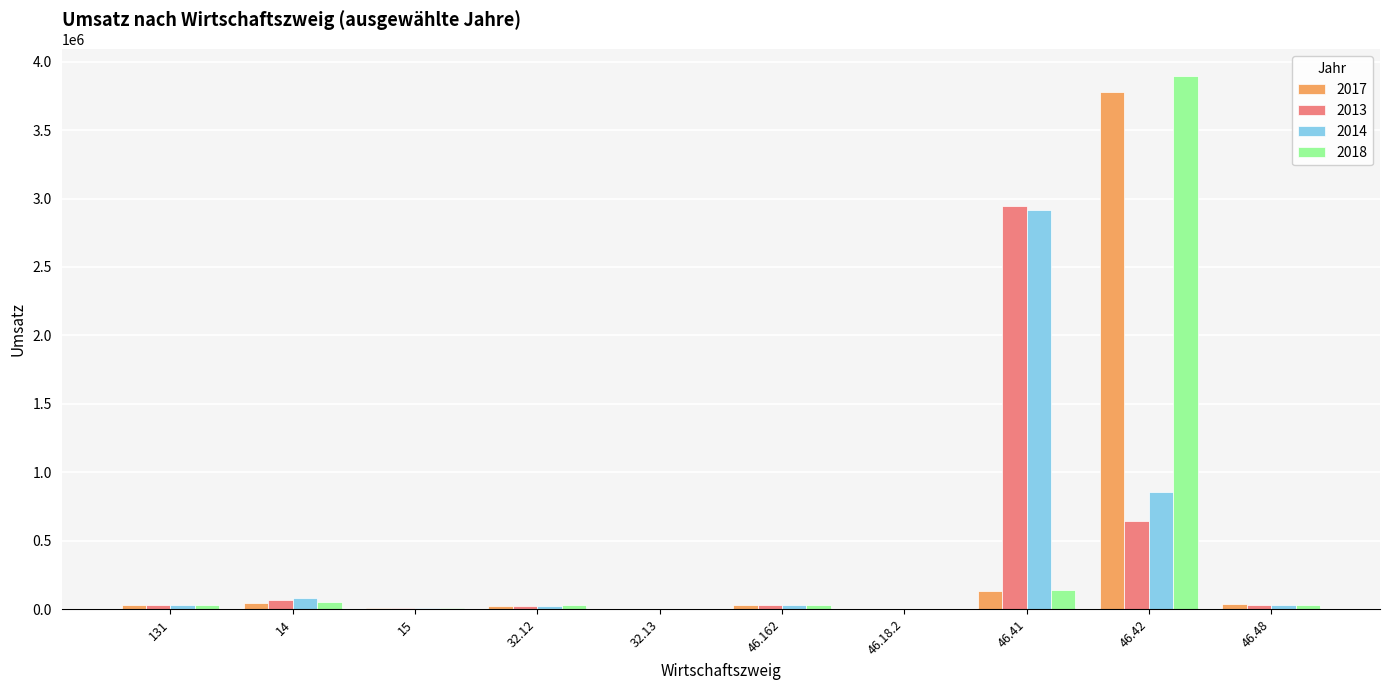

At which category is the sum across all series the highest?

46.42